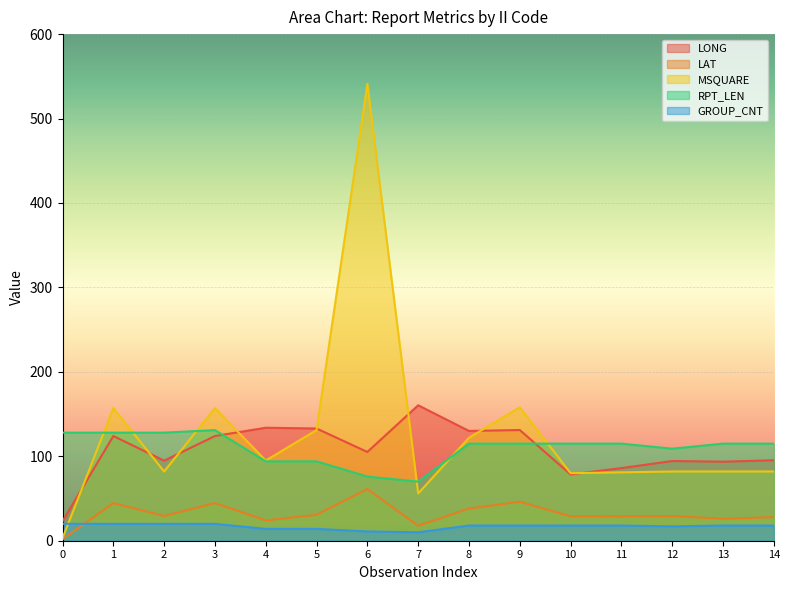

What is the sum of all GROUP_CNT values?

254.0